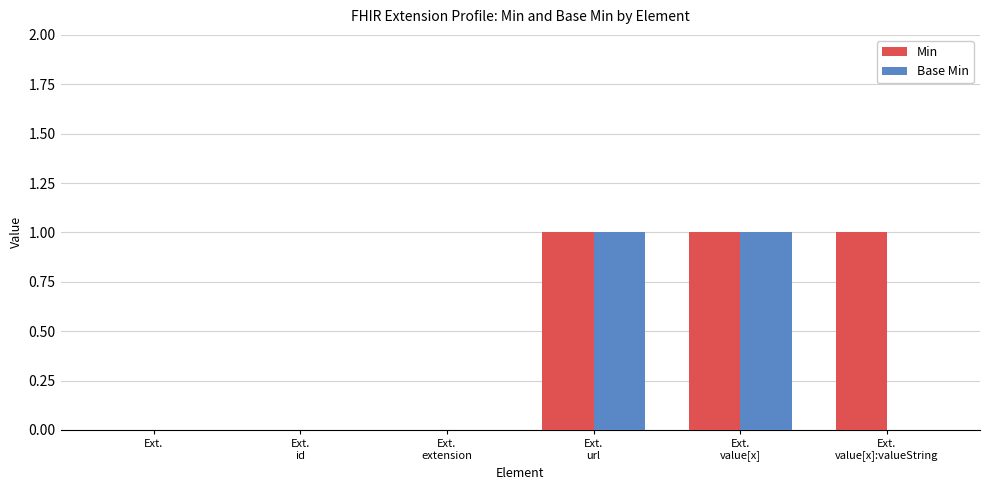

Is it true that Min equals 0 at Ext.?

True